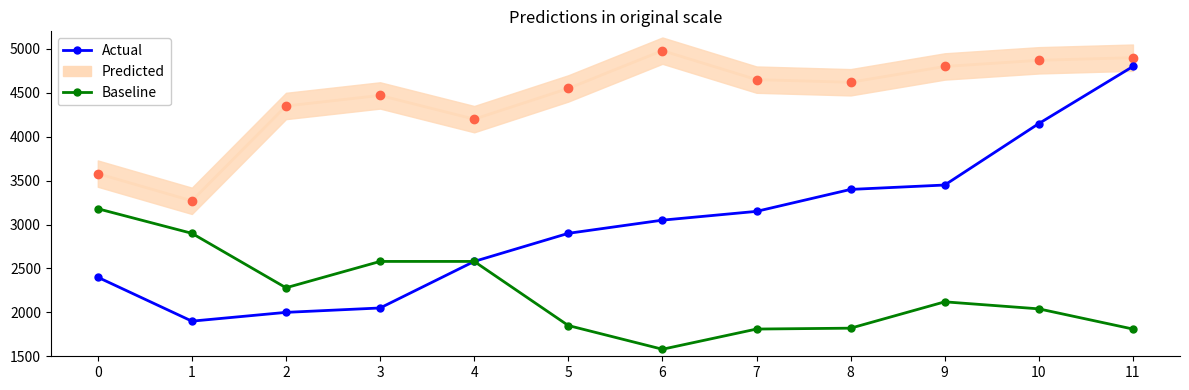

What is the spread (max minus min) of values at 7?

1340